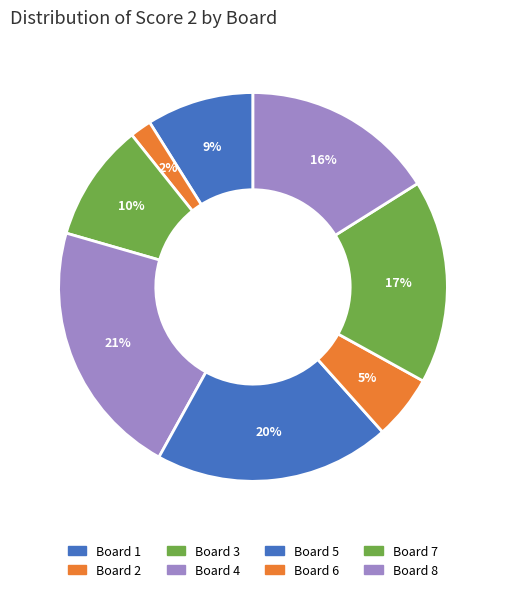

Count the number of slices in the pie.

8